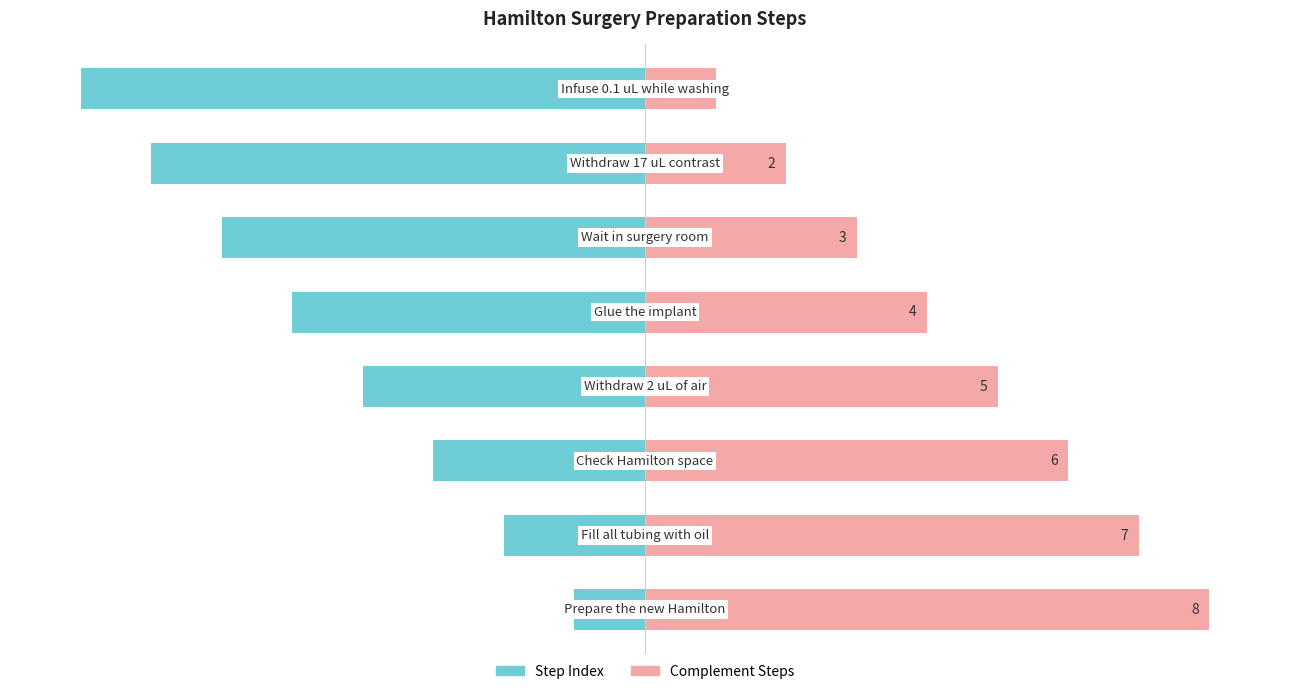

The Complement Steps series shows 4 at 4. True or false?

True